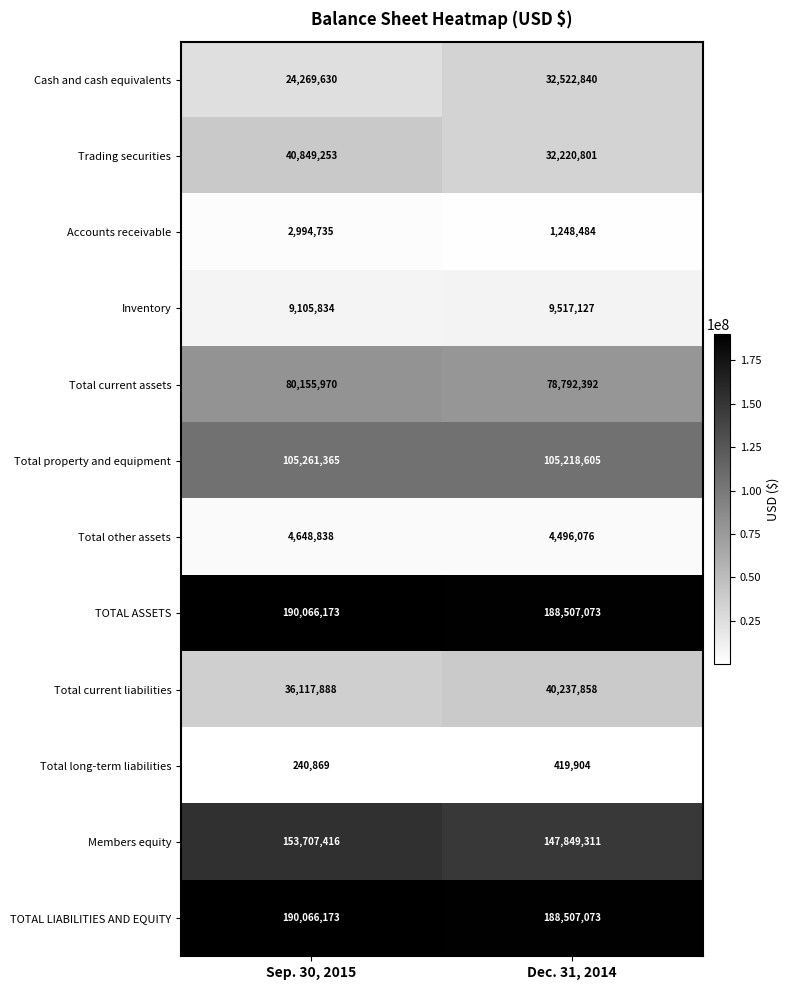

Reading right to left, transcribe all the data shown in this chart.

Cash and cash equivalents: Dec. 31, 2014=32522840	Sep. 30, 2015=24269630
Trading securities: Dec. 31, 2014=32220801	Sep. 30, 2015=40849253
Accounts receivable: Dec. 31, 2014=1248484	Sep. 30, 2015=2994735
Inventory: Dec. 31, 2014=9517127	Sep. 30, 2015=9105834
Total current assets: Dec. 31, 2014=78792392	Sep. 30, 2015=80155970
Total property and equipment: Dec. 31, 2014=105218605	Sep. 30, 2015=105261365
Total other assets: Dec. 31, 2014=4496076	Sep. 30, 2015=4648838
TOTAL ASSETS: Dec. 31, 2014=188507073	Sep. 30, 2015=190066173
Total current liabilities: Dec. 31, 2014=40237858	Sep. 30, 2015=36117888
Total long-term liabilities: Dec. 31, 2014=419904	Sep. 30, 2015=240869
Members equity: Dec. 31, 2014=147849311	Sep. 30, 2015=153707416
TOTAL LIABILITIES AND EQUITY: Dec. 31, 2014=188507073	Sep. 30, 2015=190066173